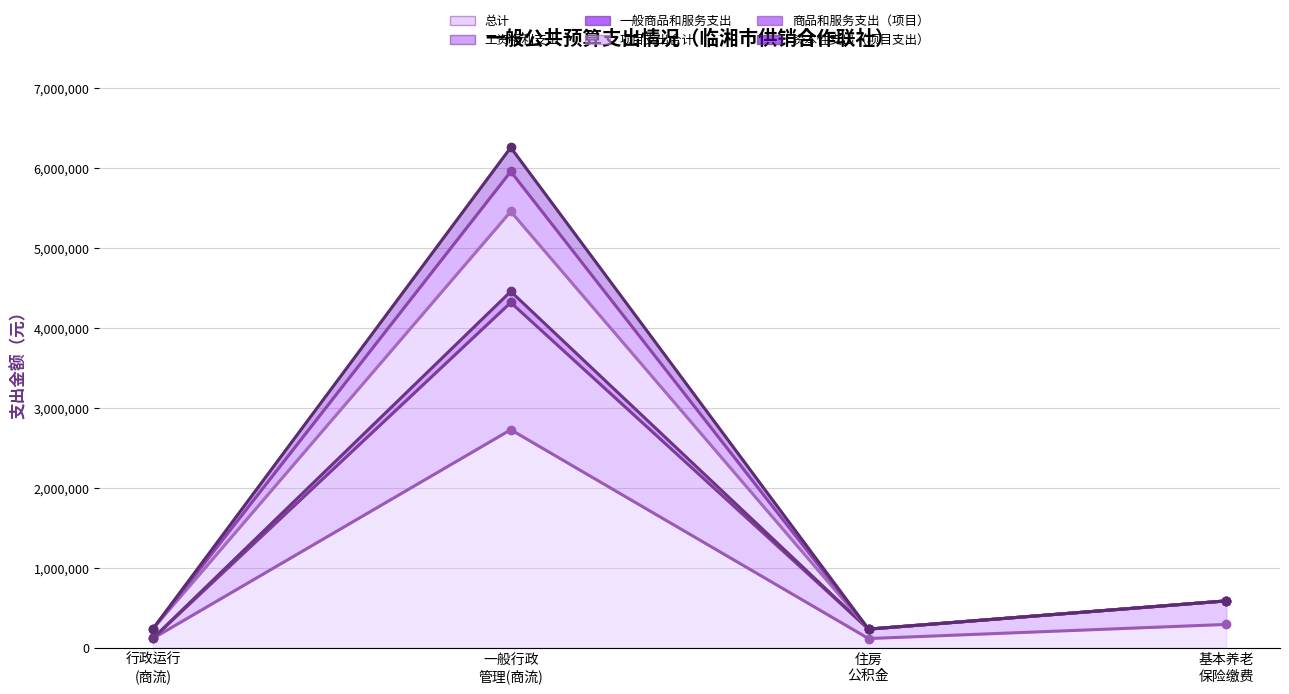

What is the label of the 4th point from the right?

行政运行 (商流)